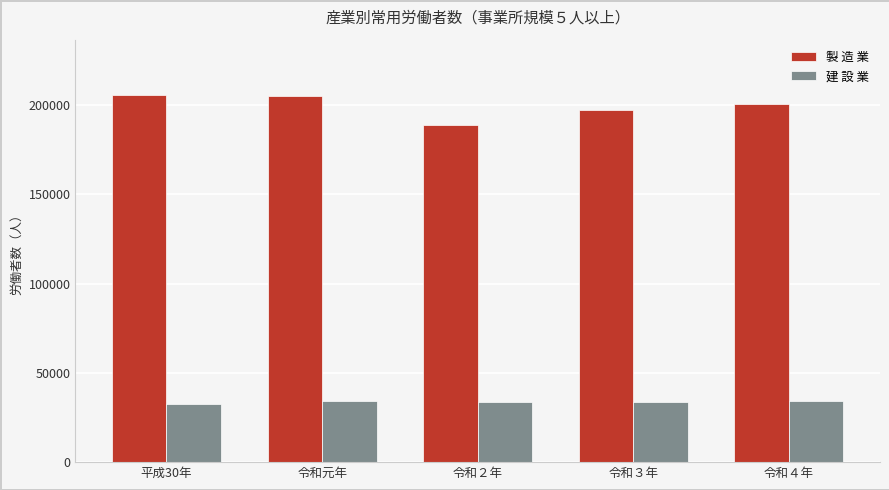

The value of 製 造 業 at 令和元年 is 204815. True or false?

True